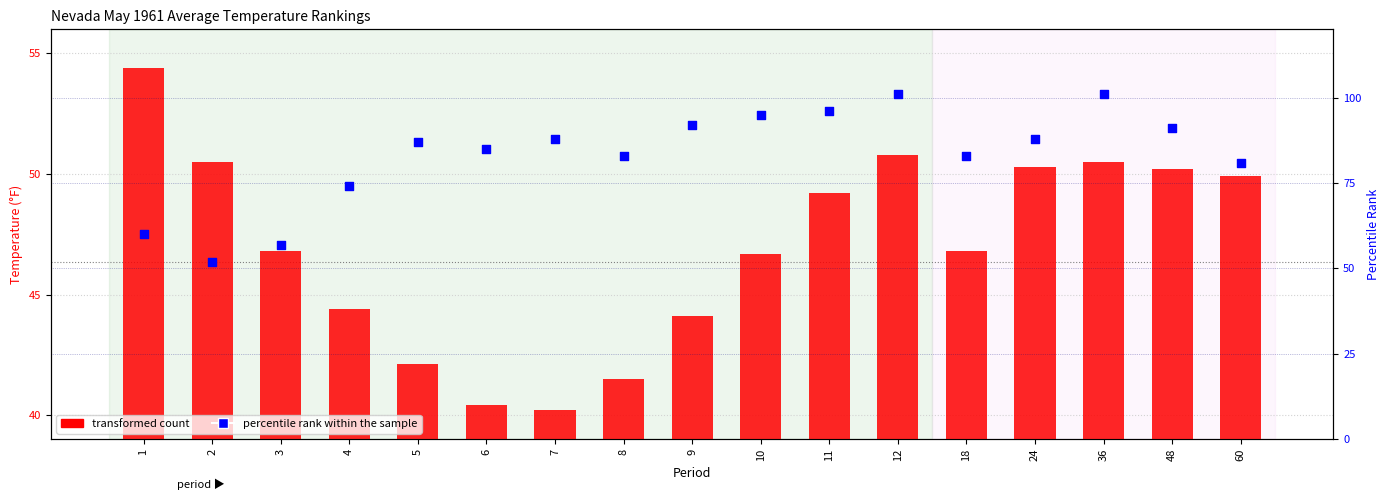

What are all the series names shown in the legend?

transformed count, percentile rank within the sample